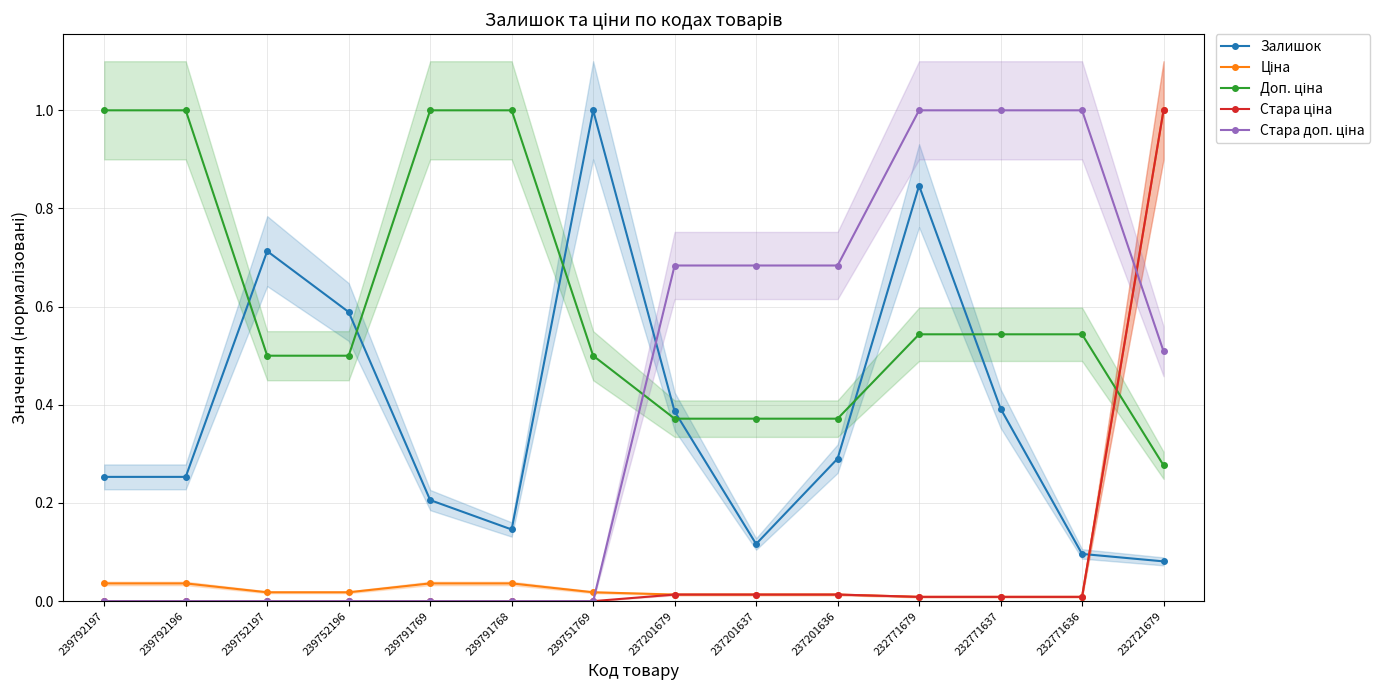

The Стара доп. ціна series shows -0.6 at 239792197. True or false?

False